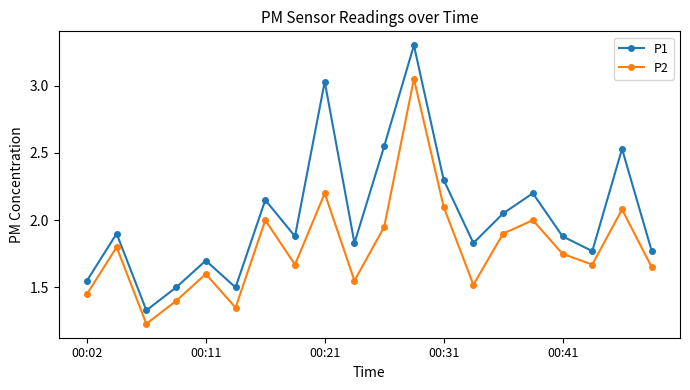

What is the difference between the second highest and second lowest values in the P1 series?

1.5